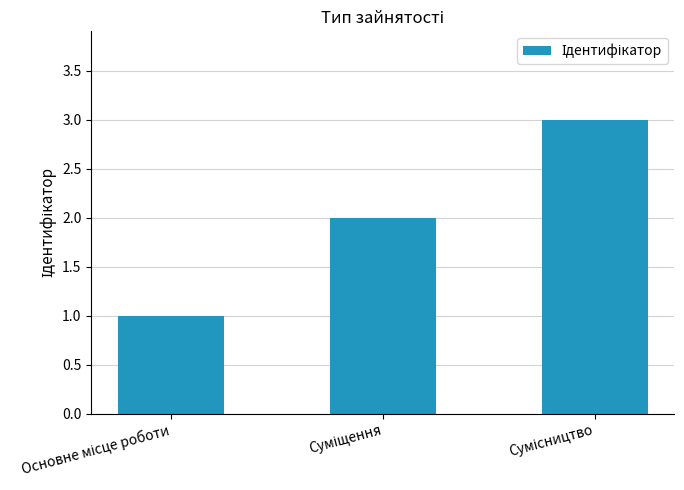

Reading right to left, list all the values displayed in this chart.

3	2	1